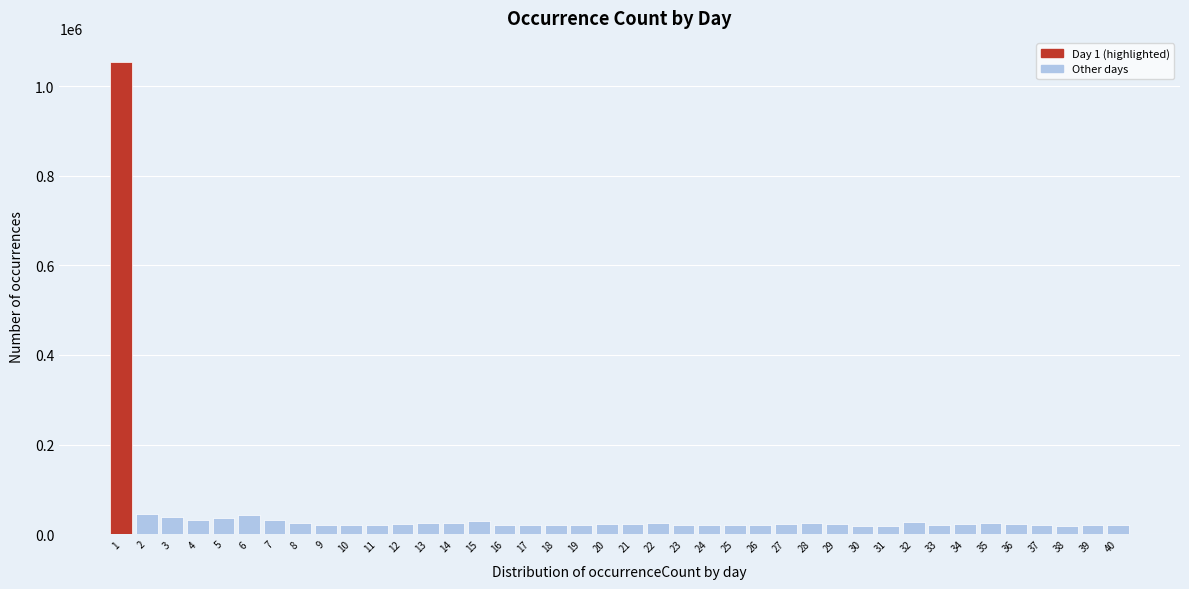

What is the maximum value shown in the chart?

1055133